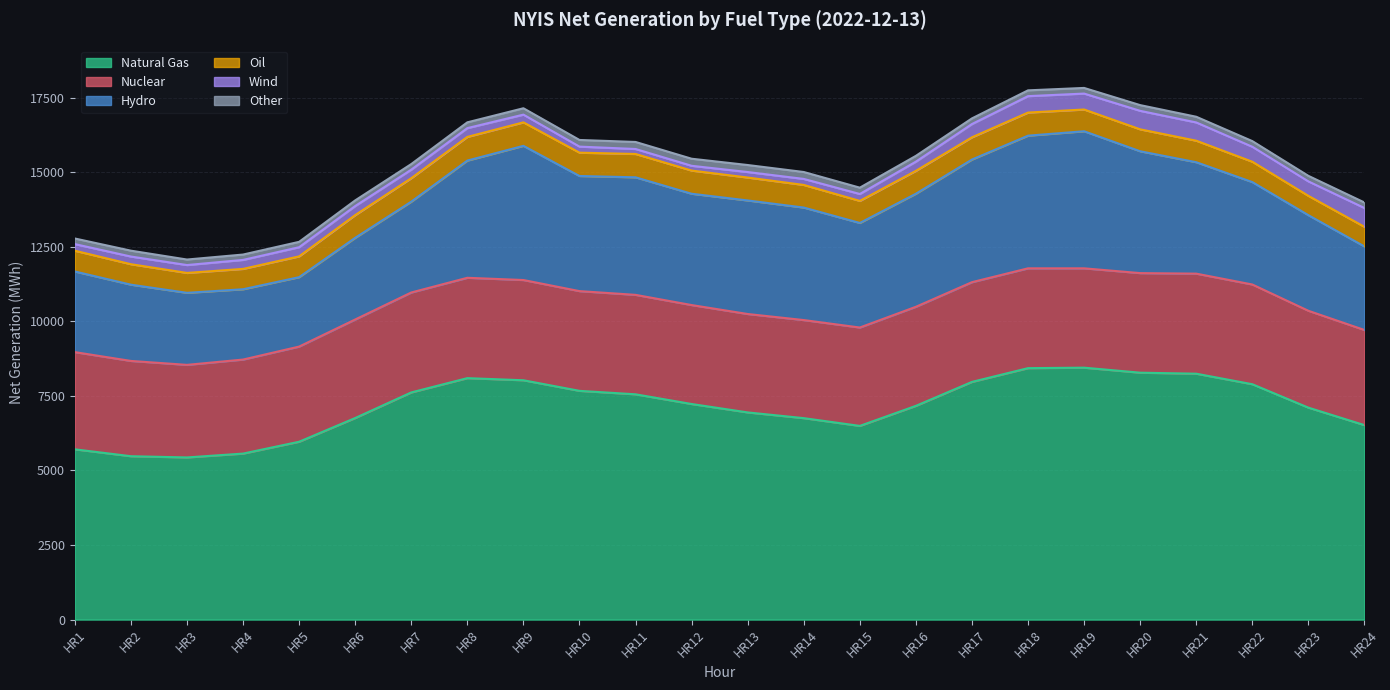

Rank the series at HR12 from lowest to highest value.

Wind, Other, Oil, Nuclear, Hydro, Natural Gas